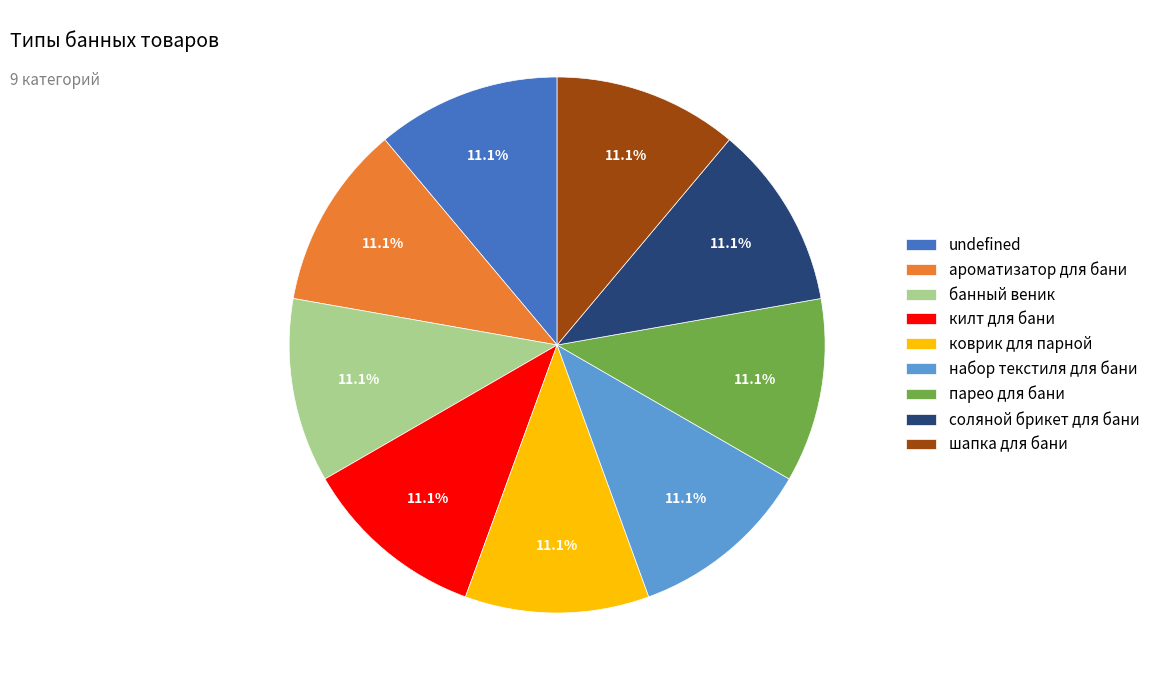

What percentage do набор текстиля для бани and килт для бани together represent?

22.2%